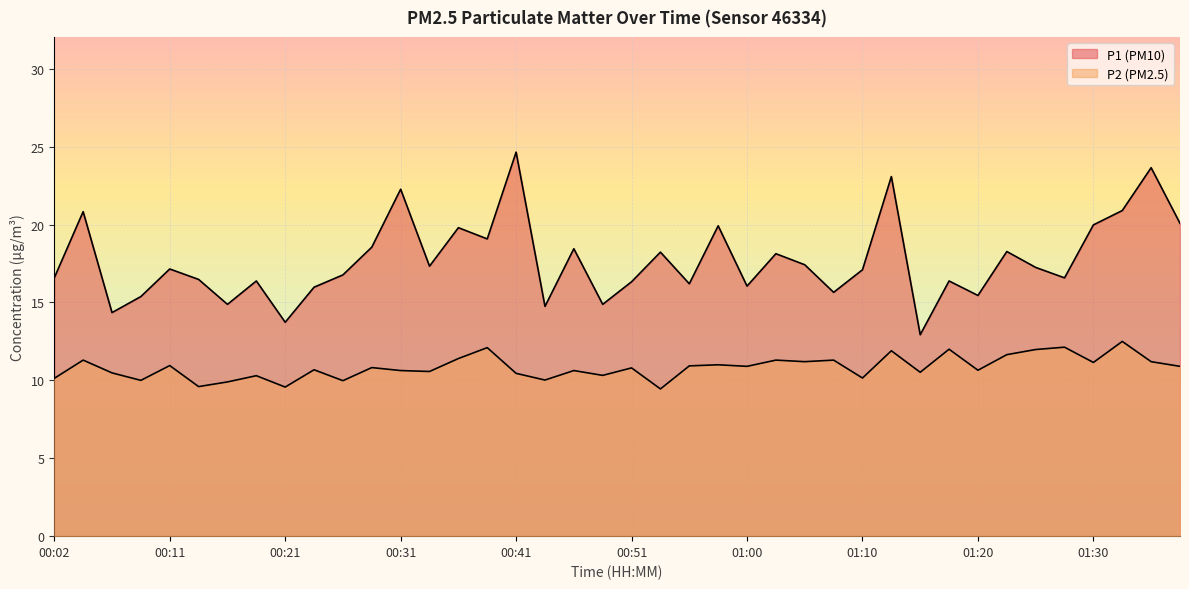

Reading left to right, what are all the values shown in this chart?

P1: 00:02=16.6	00:04=20.8	00:06=14.3	00:09=15.4	00:11=17.1	00:14=16.5	00:16=14.9	00:19=16.4	00:21=13.7	00:24=16.0	00:26=16.8	00:28=18.6	00:31=22.3	00:33=17.3	00:36=19.8	00:38=19.1	00:41=24.6	00:43=14.8	00:46=18.4	00:48=14.9	00:51=16.3	00:53=18.2	00:55=16.2	00:58=19.9	01:00=16.1	01:03=18.1	01:05=17.4	01:08=15.7	01:10=17.1	01:13=23.1	01:15=12.9	01:17=16.4	01:20=15.4	01:22=18.3	01:25=17.2	01:27=16.6	01:30=20.0	01:32=20.9	01:35=23.6	01:37=20.1
P2: 00:02=10.1	00:04=11.3	00:06=10.5	00:09=10.0	00:11=10.9	00:14=9.6	00:16=9.9	00:19=10.3	00:21=9.6	00:24=10.7	00:26=10.0	00:28=10.8	00:31=10.6	00:33=10.6	00:36=11.4	00:38=12.1	00:41=10.4	00:43=10.0	00:46=10.6	00:48=10.3	00:51=10.8	00:53=9.4	00:55=10.9	00:58=11.0	01:00=10.9	01:03=11.3	01:05=11.2	01:08=11.3	01:10=10.2	01:13=11.9	01:15=10.5	01:17=12.0	01:20=10.7	01:22=11.7	01:25=12.0	01:27=12.1	01:30=11.2	01:32=12.5	01:35=11.2	01:37=10.9